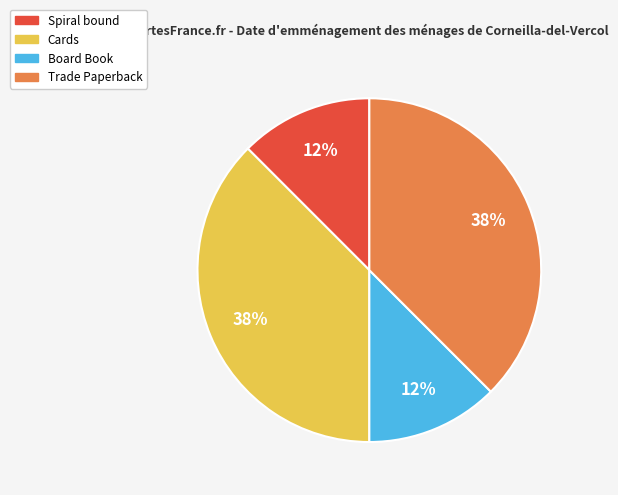

Which has a higher value, Trade Paperback or Spiral bound?

Trade Paperback